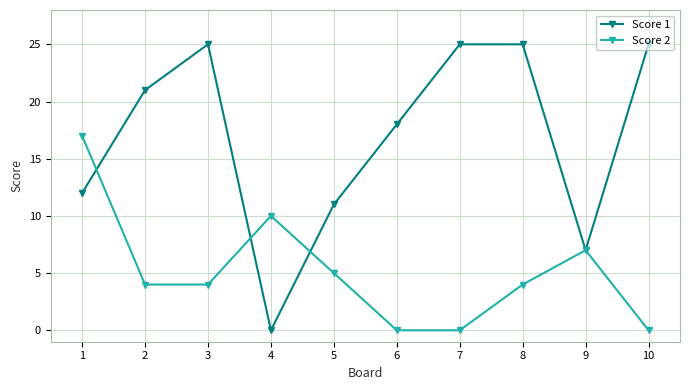

At how many categories does at least one series exceed 14?

7